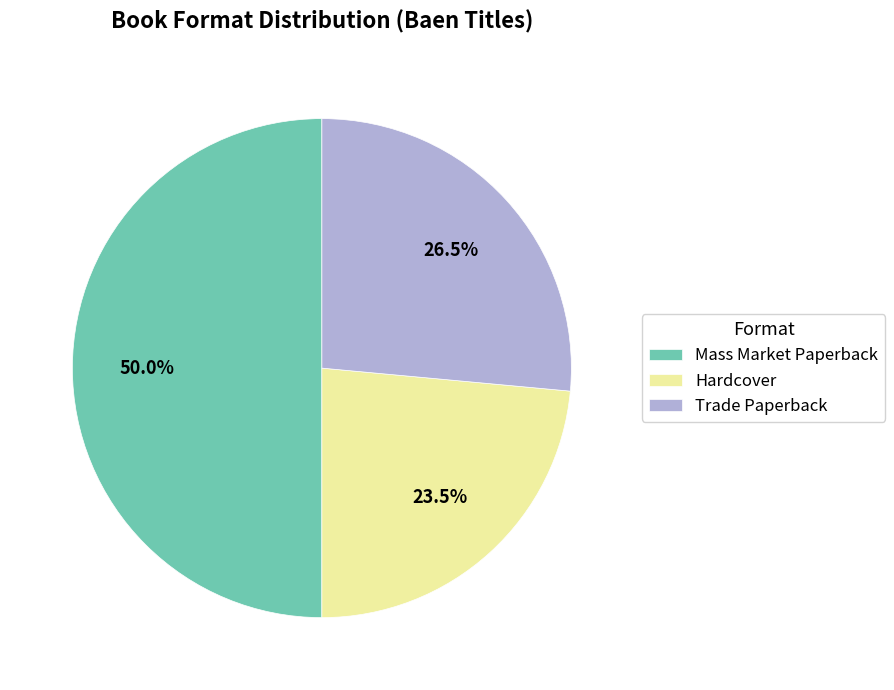

Which slice is the smallest?

Hardcover